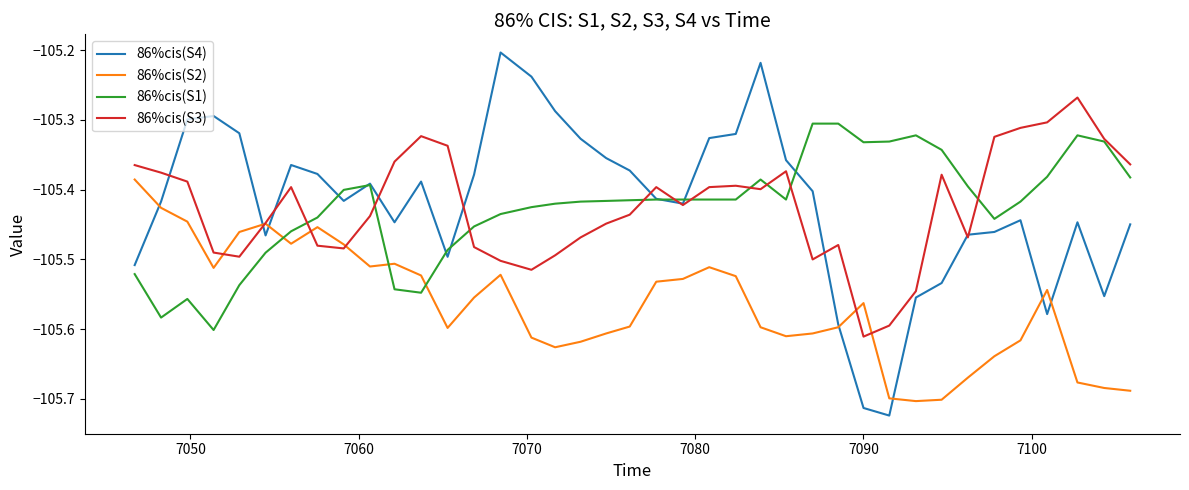

Rank the series by their maximum value, from lowest to highest.

86%cis(S2), 86%cis(S1), 86%cis(S3), 86%cis(S4)